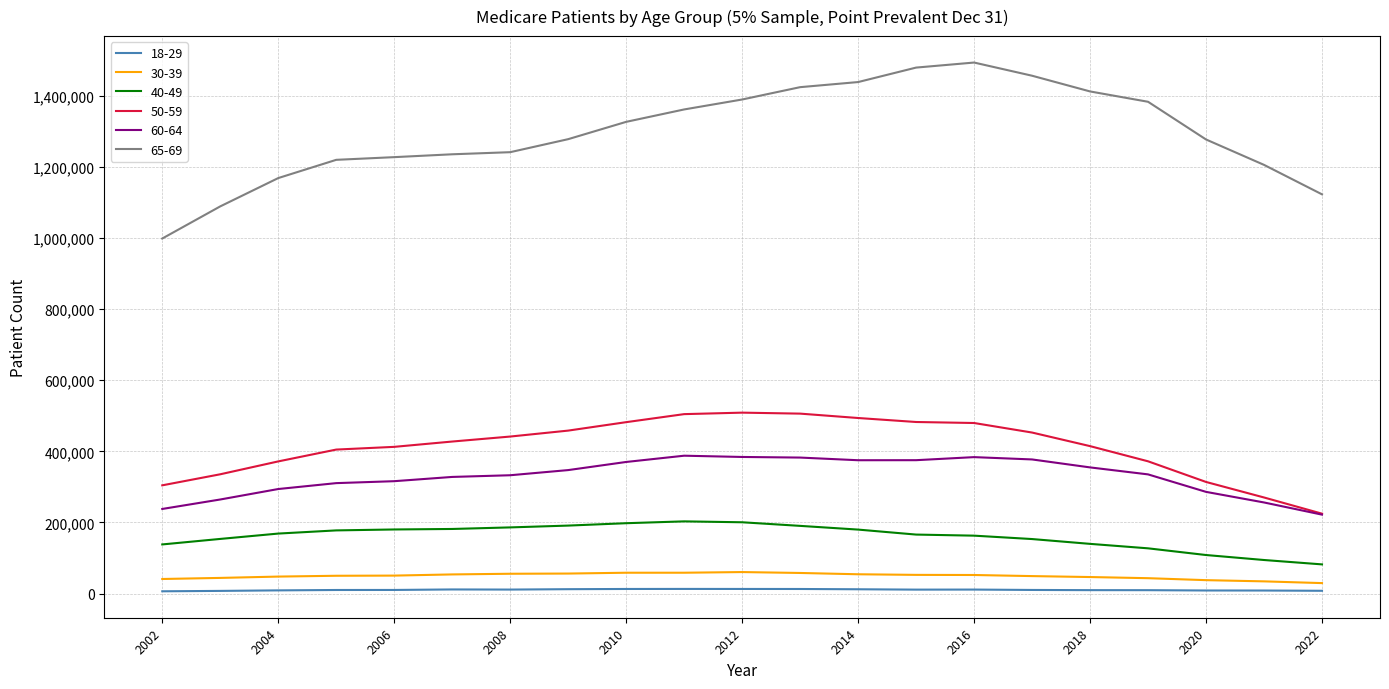

True or false: 60-64 and 18-29 intersect in this chart.

False